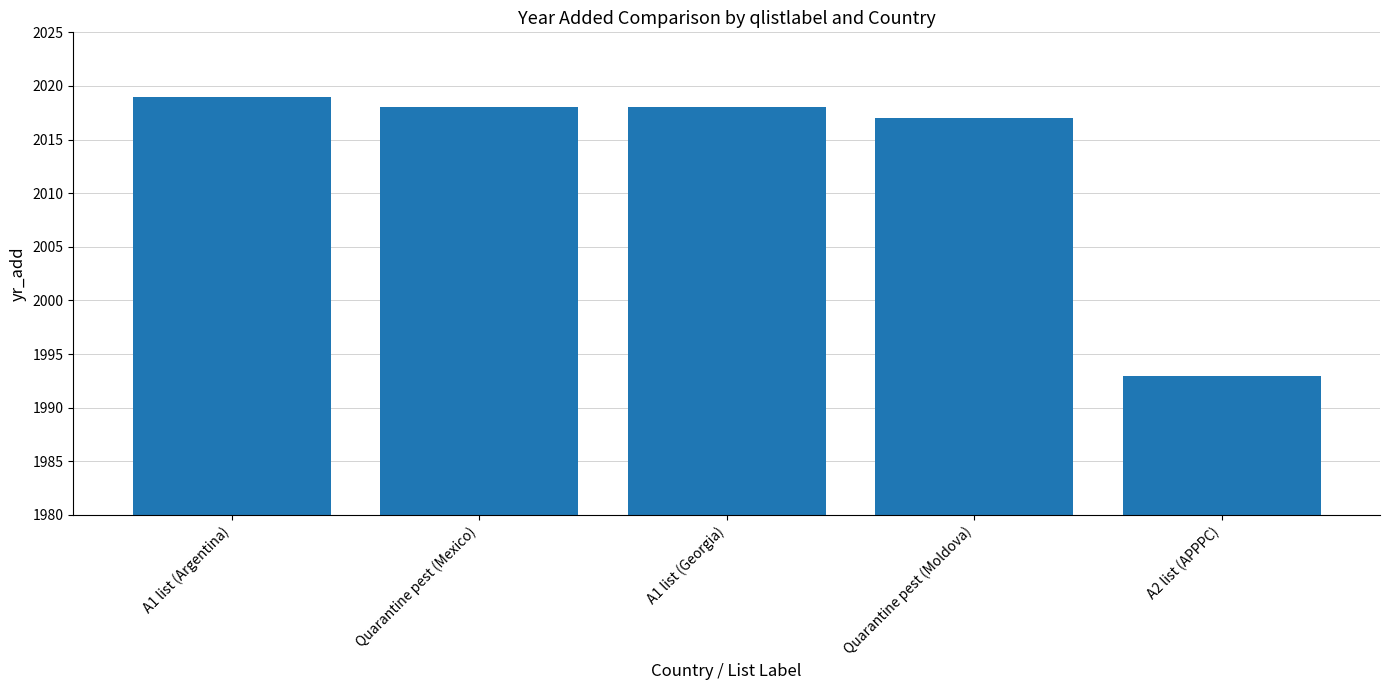

At which label does the data first exceed 2018?

A1 list (Argentina)